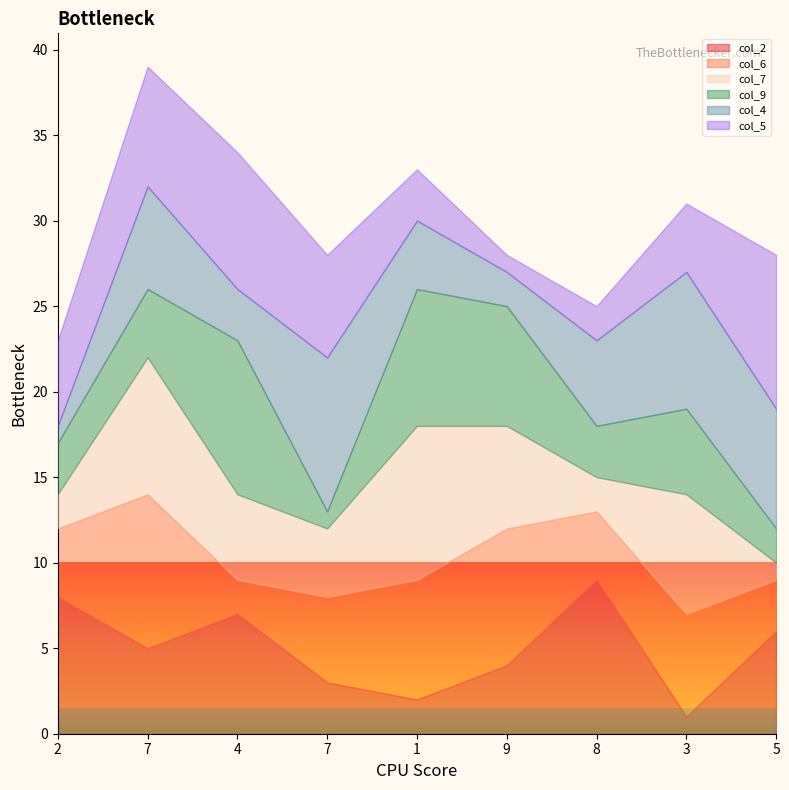

List the labels in order of col_2 value, largest first.

8, 2, 4, 5, 7, 9, 7, 1, 3